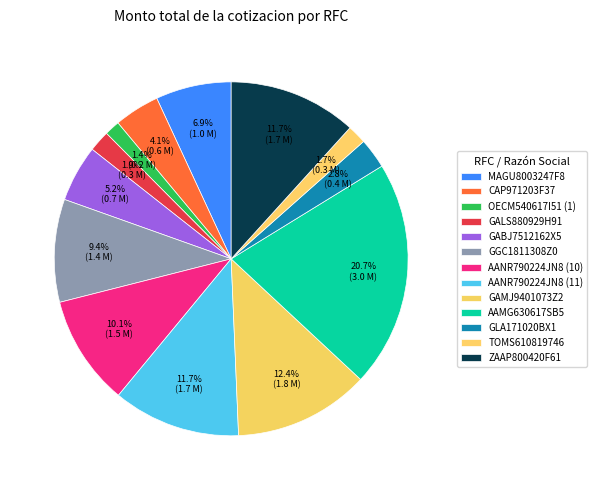

To the nearest percent, what is the difference between the largest and smallest slice percentages?

19%